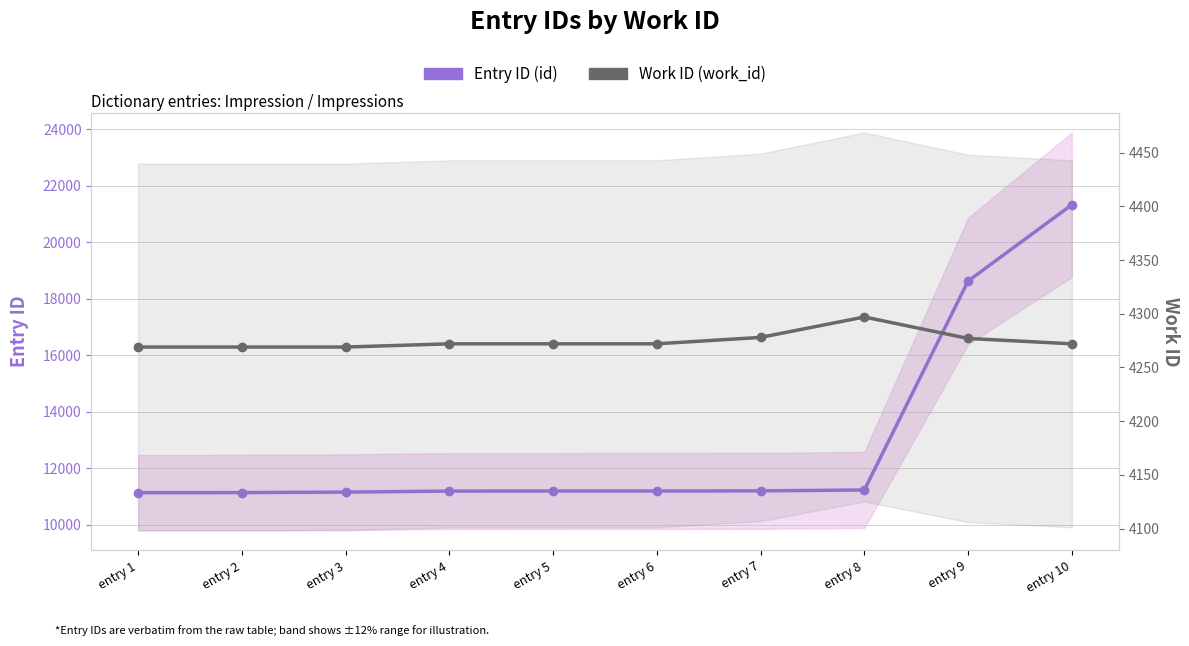

True or false: Entry ID (id) and Work ID (work_id) intersect in this chart.

False